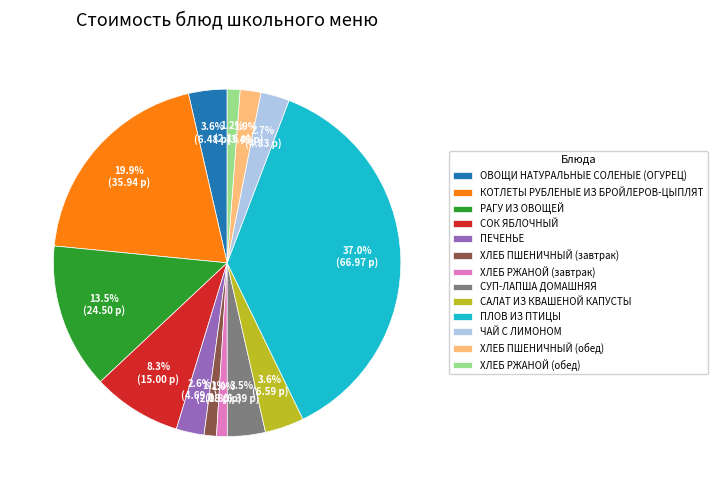

Combined, what portion of the pie is ОВОЩИ НАТУРАЛЬНЫЕ СОЛЕНЫЕ (ОГУРЕЦ) and САЛАТ ИЗ КВАШЕНОЙ КАПУСТЫ?

7.2%